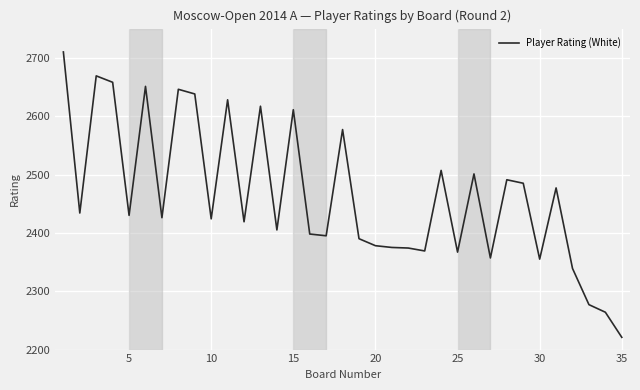

What is the difference between the maximum and minimum values?

489